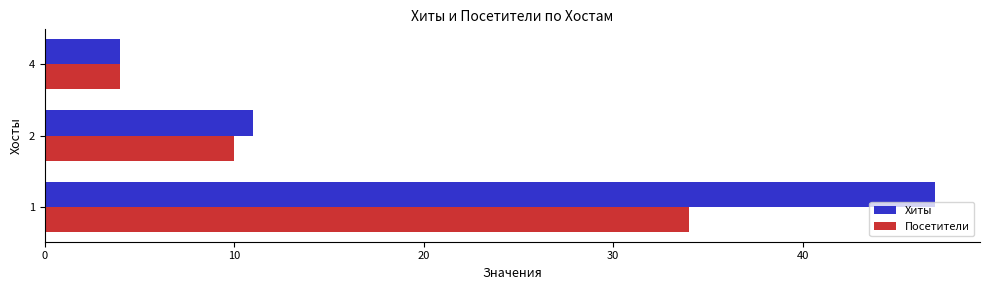

At which label is Посетители closest to 19?

2